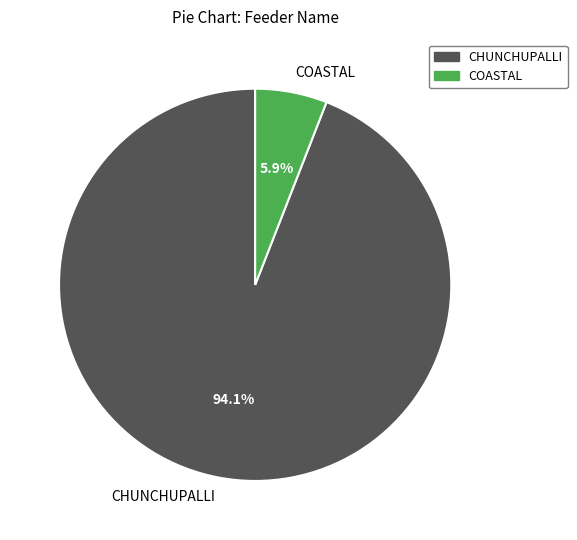

Rank the categories by value from lowest to highest.

COASTAL, CHUNCHUPALLI